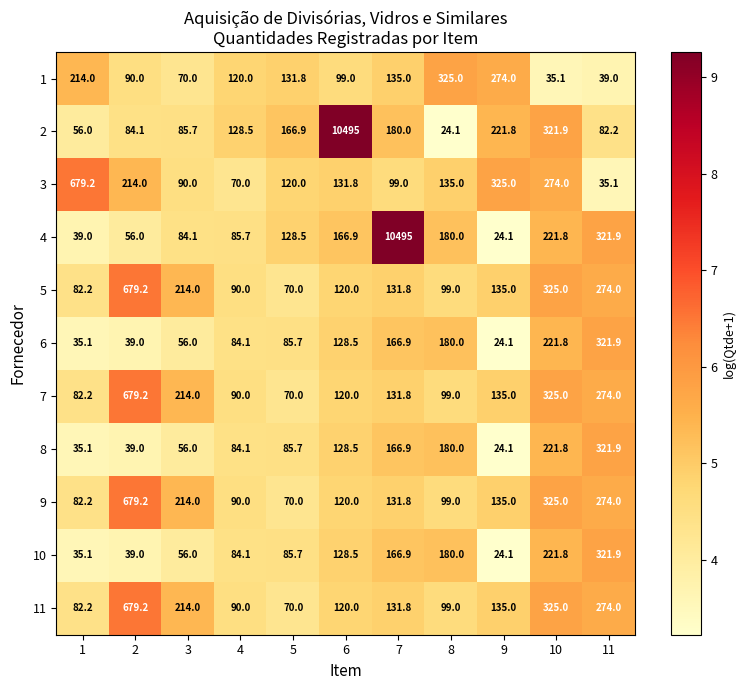

The value of 11 at 2 is 679.2. True or false?

True